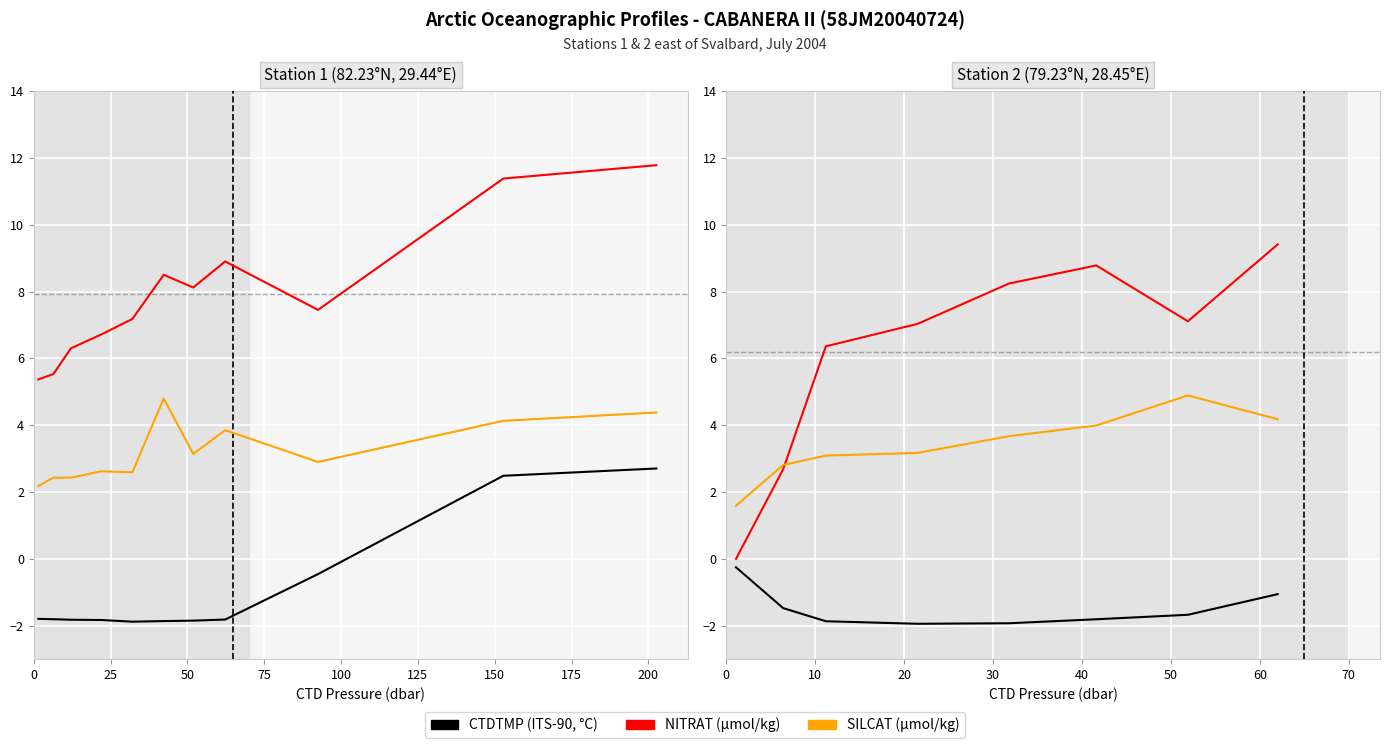

How many distinct data groups are displayed?

3